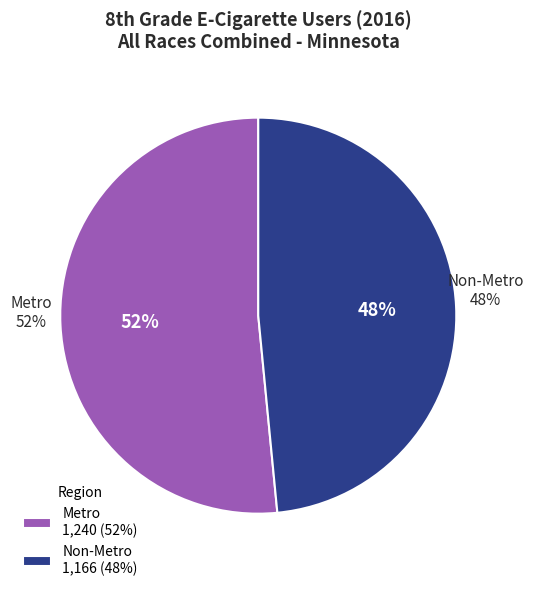

True or false: Non-Metro accounts for 54% of the total.

False